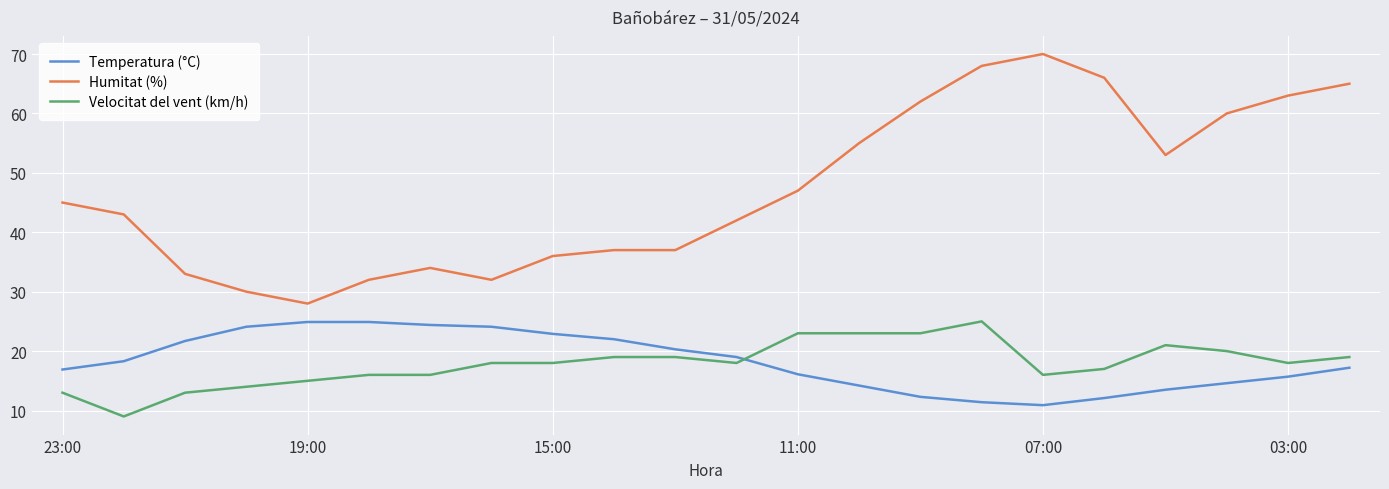

True or false: Temperatura (°C) and Velocitat del vent (km/h) intersect in this chart.

True